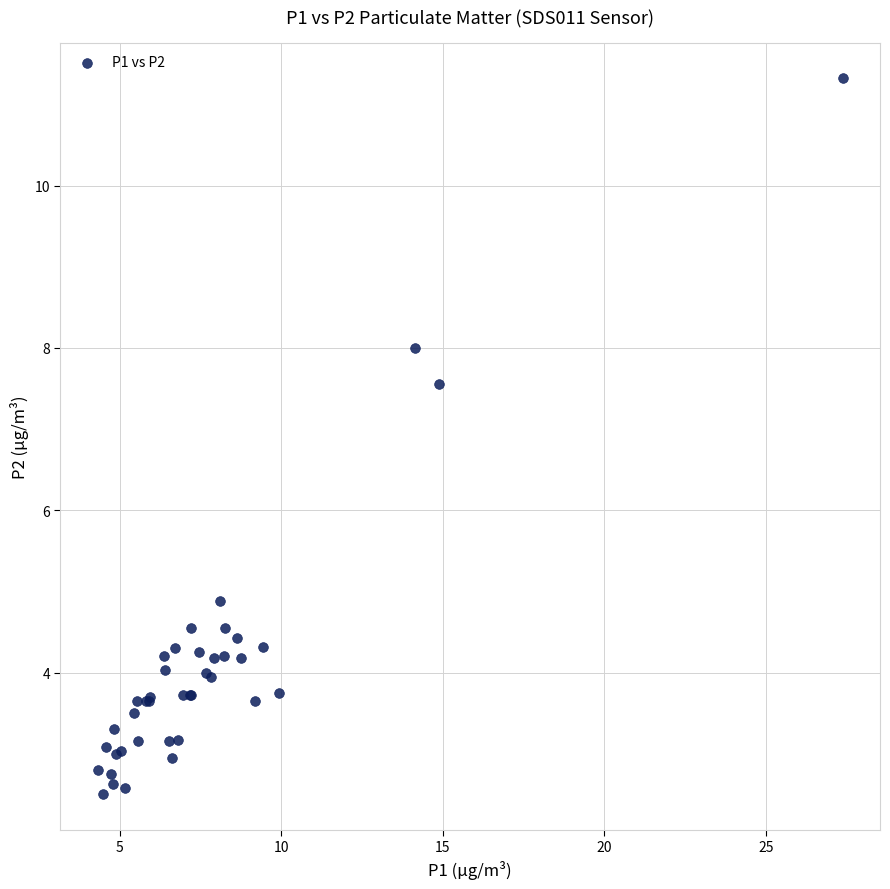

What Y value in the scatter plot is closest to 6?

4.9